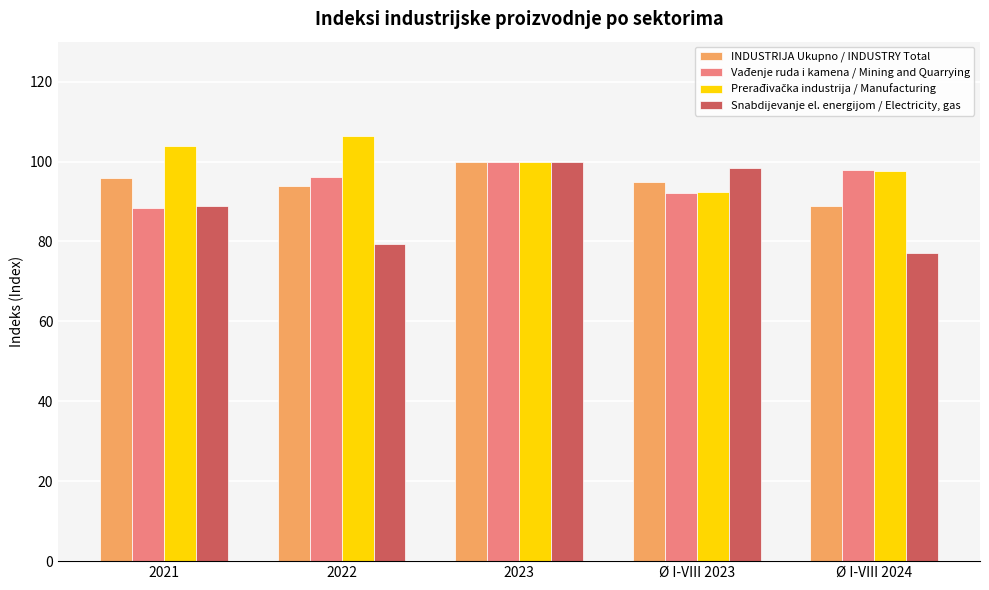

Is it true that Vađenje ruda i kamena / Mining and Quarrying equals 92.1 at Ø I-VIII 2023?

True